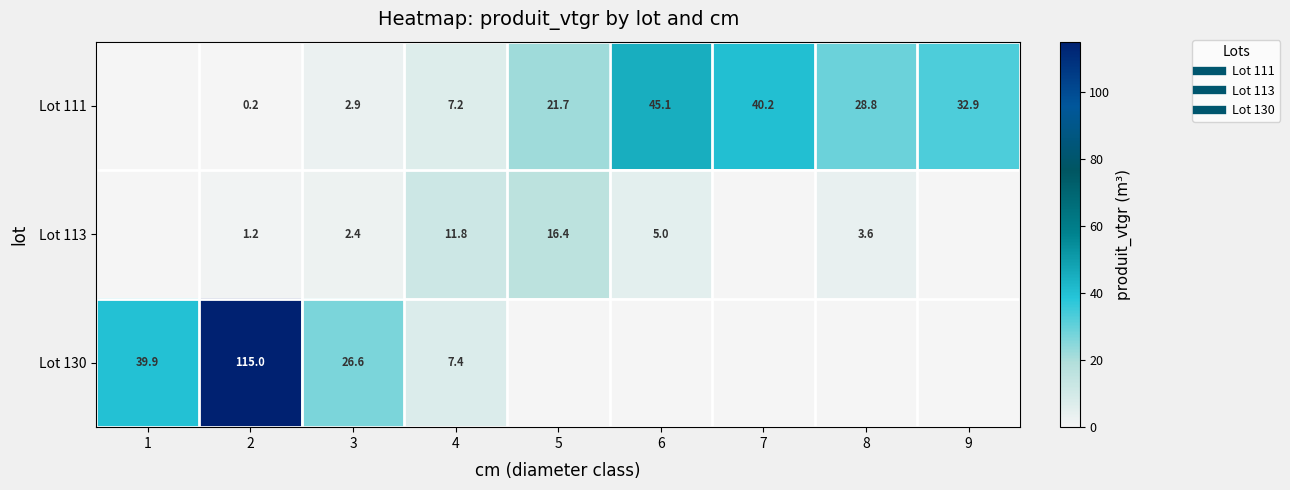

Where is Lot 111 nearest to the value 22?

5